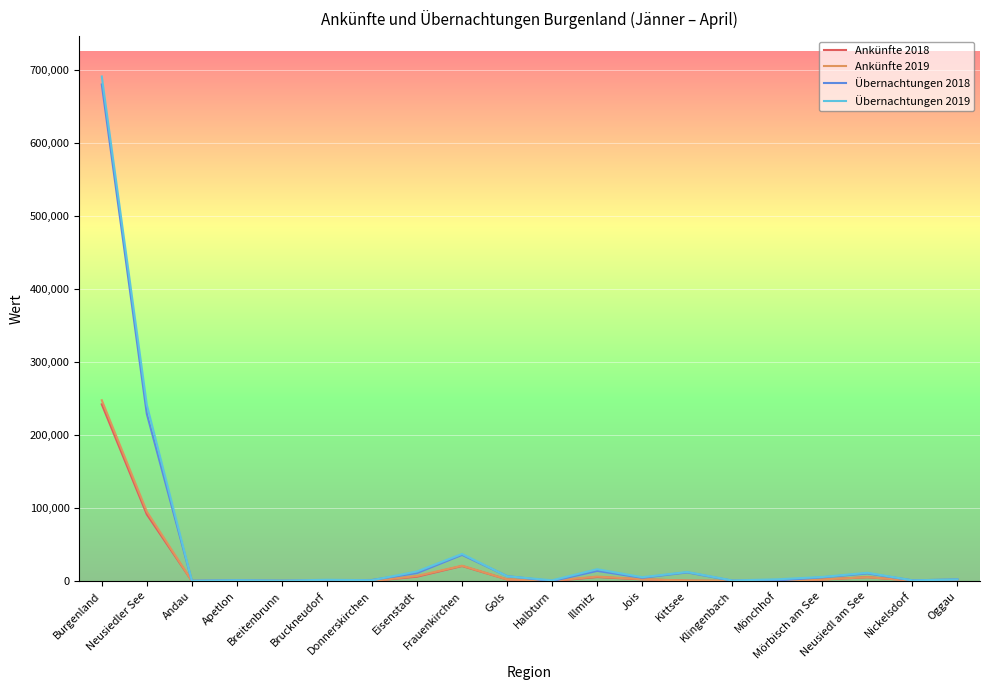

Which series ends up on top after the final intersection of Ankünfte 2018 and Ankünfte 2019?

Ankünfte 2018